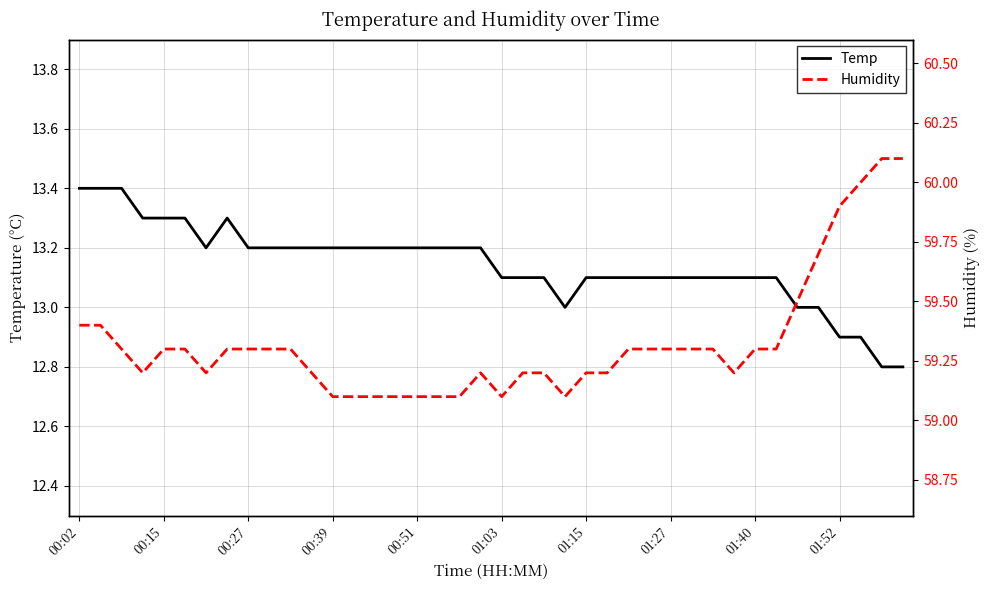

What is the highest value of the Temp series?

13.4